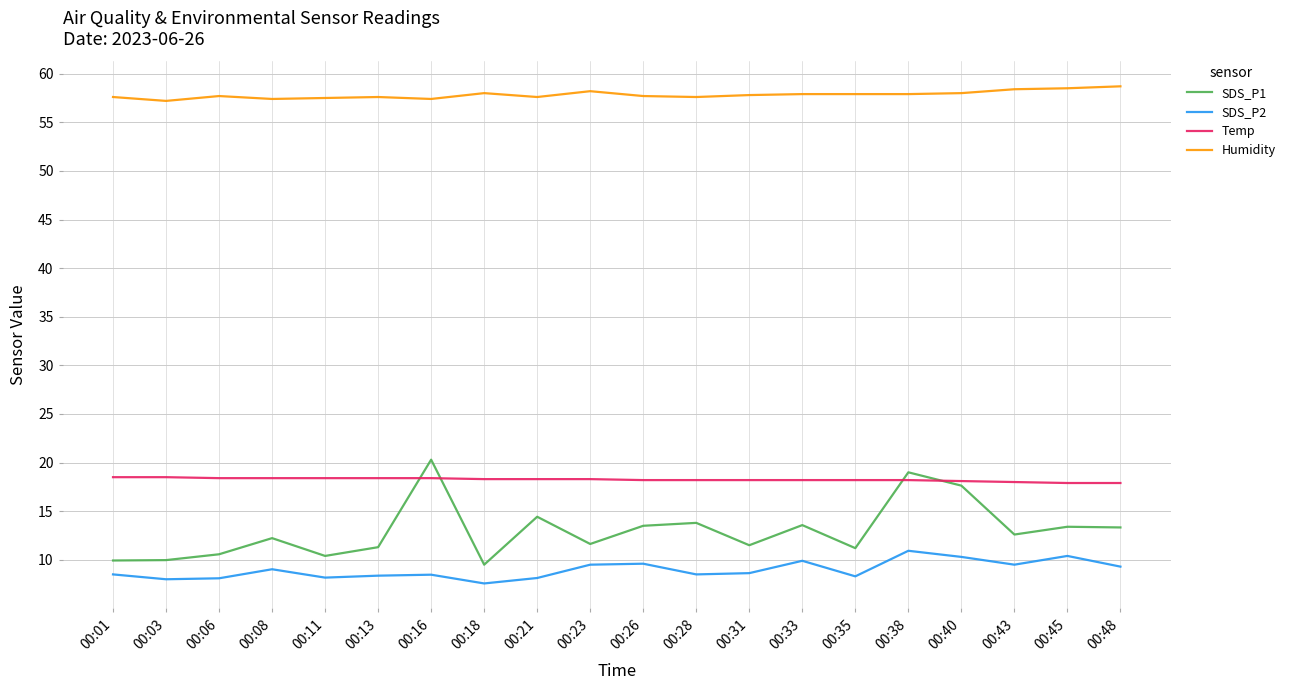

What is the maximum value shown in the chart?

58.7